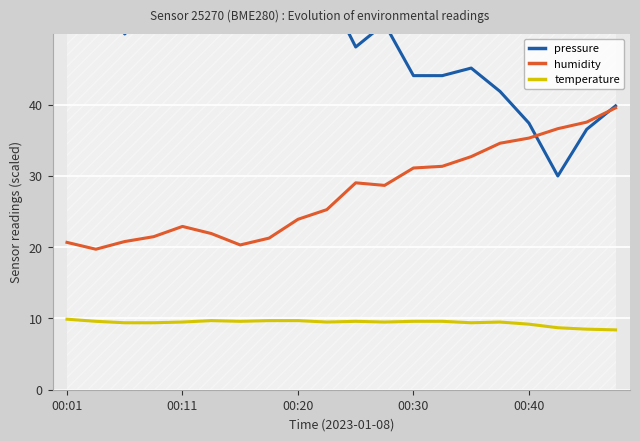

True or false: humidity and temperature cross at least once.

False